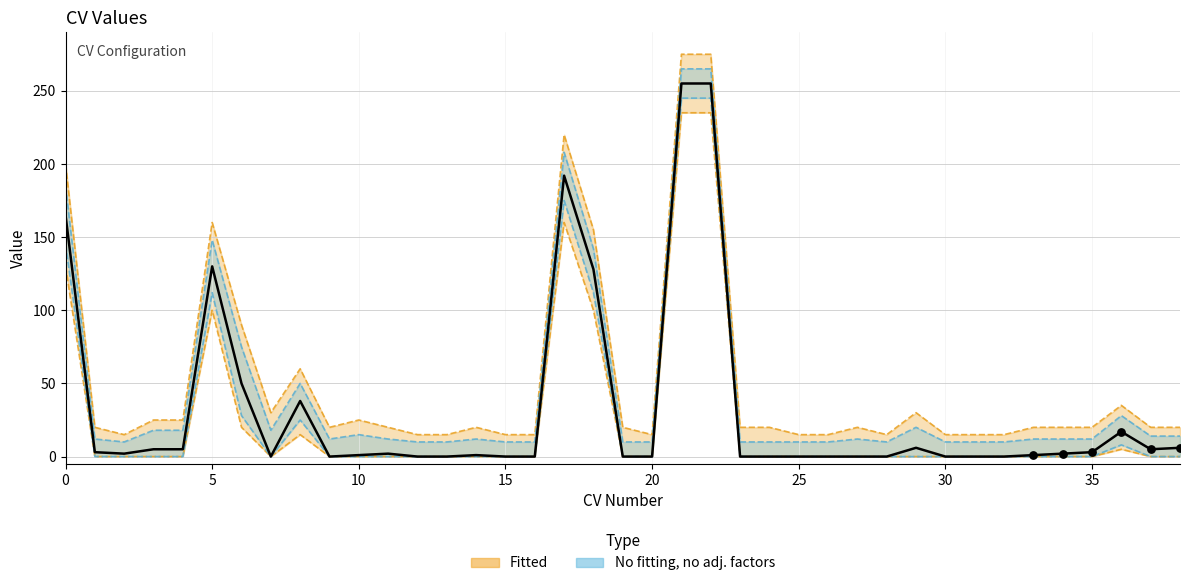

Which series has the widest spread of Y values?

Upper Bound (Fitted)